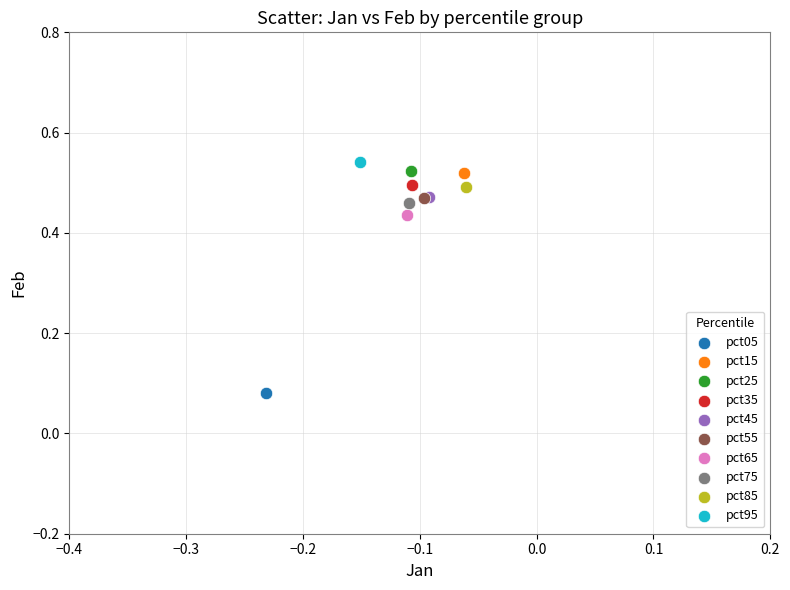

What are all the series names shown in the legend?

pct05, pct15, pct25, pct35, pct45, pct55, pct65, pct75, pct85, pct95